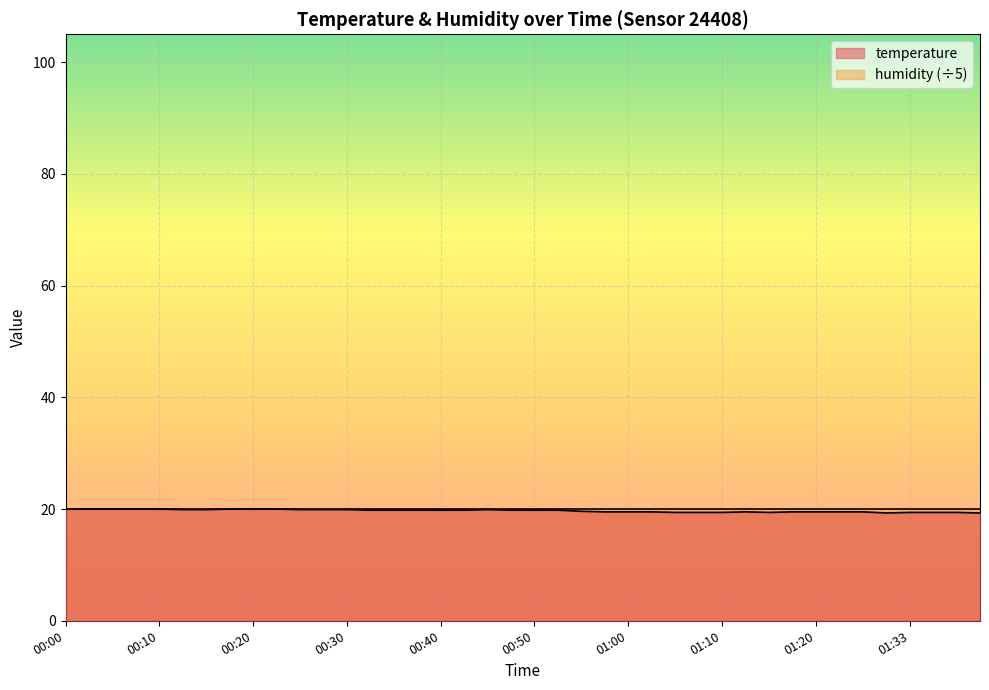

What is the change in value from 00:27 to 00:47?

-0.1